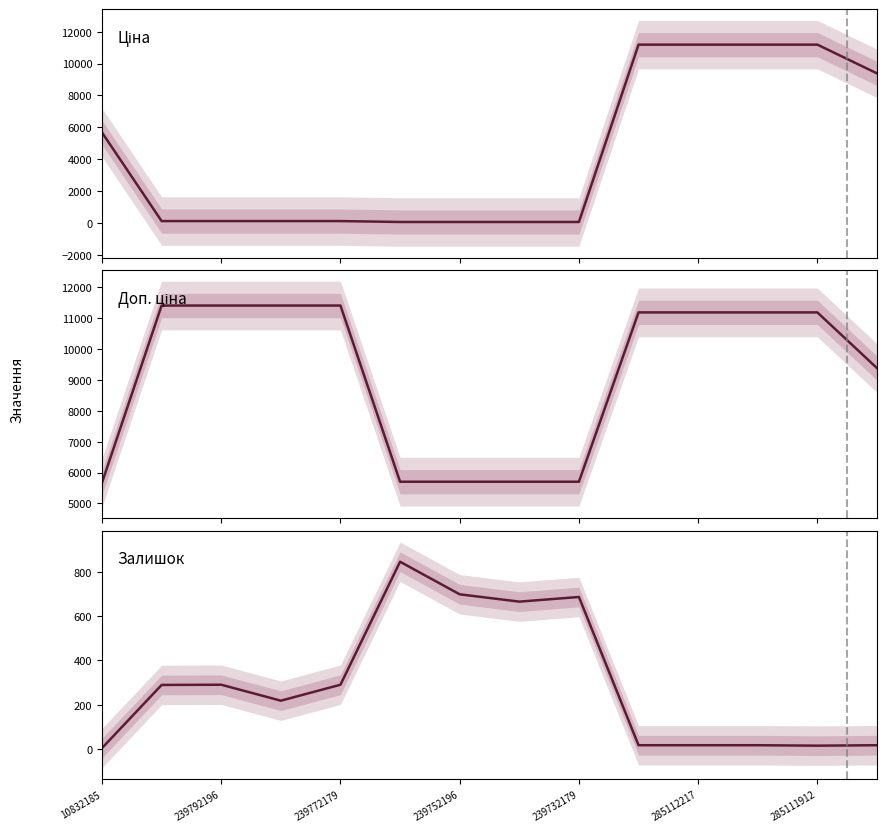

Which series has the widest spread of values?

Ціна